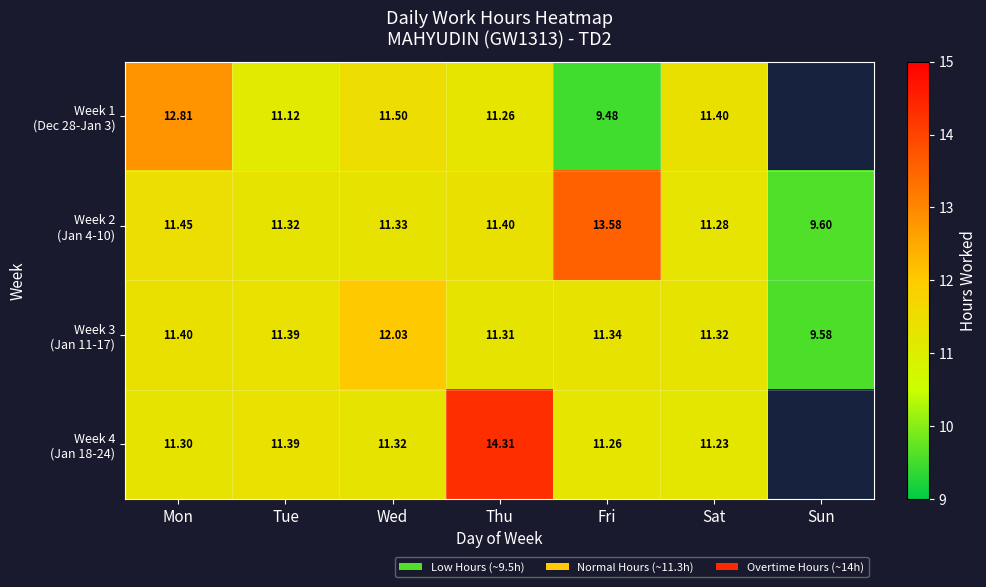

How many values in the Week 2 (Jan 4-10) series are below 11?

1